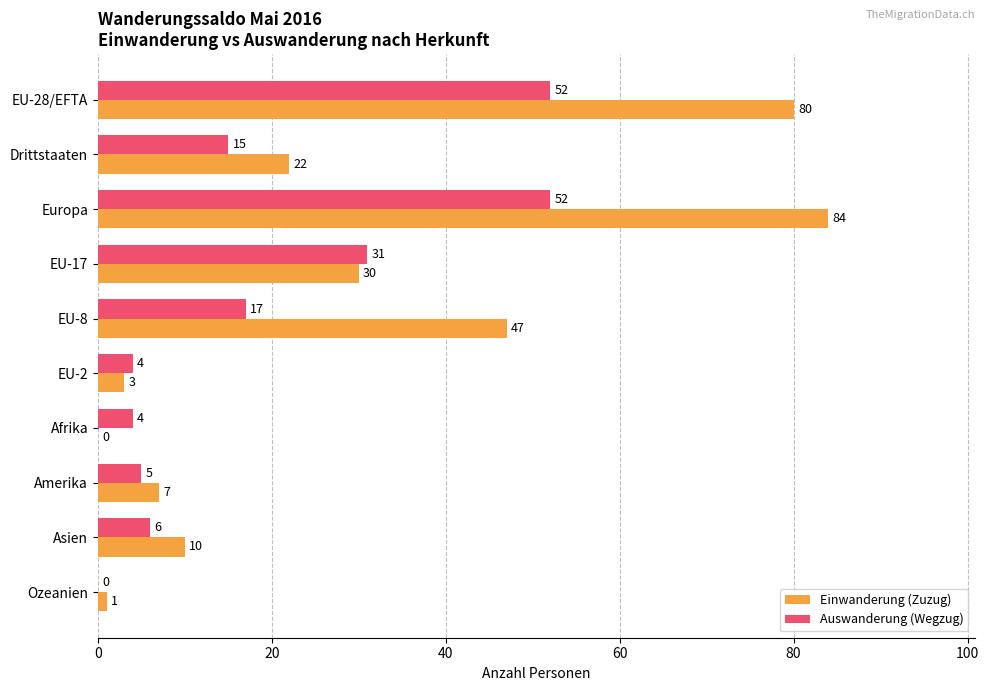

Between EU-28/EFTA and EU-2, which series saw the biggest shift?

Einwanderung (Zuzug)